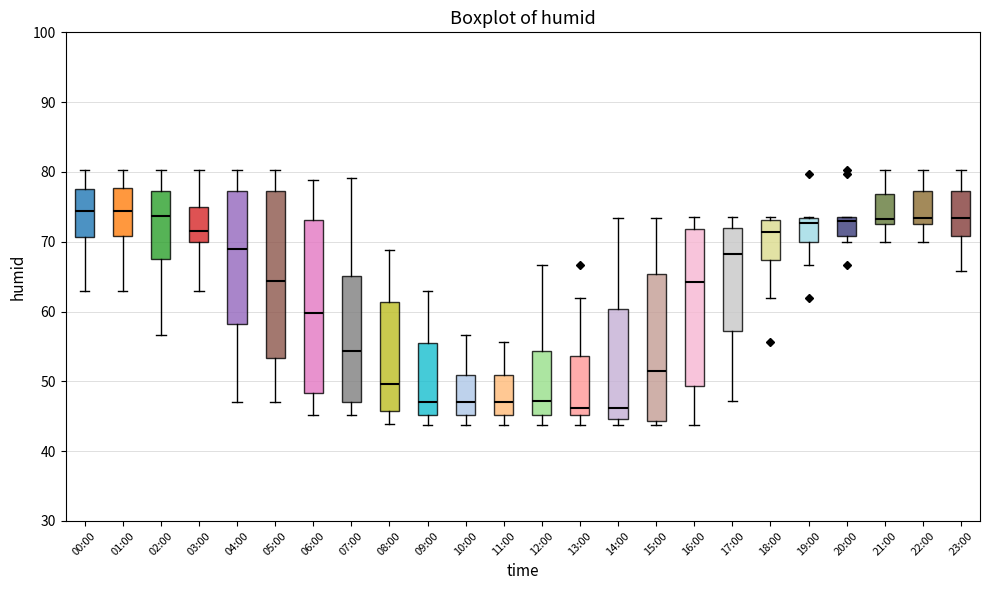

Reading left to right, read every box against the y-axis: the position of its median line, the range the box covers, and the ends of its whiskers. The values are not printed on the chart, so give them approximately, as read against the axis.

00:00: median 74, box 71 to 78, whiskers 63 to 80
01:00: median 74, box 71 to 78, whiskers 63 to 80
02:00: median 74, box 68 to 77, whiskers 57 to 80
03:00: median 72, box 70 to 75, whiskers 63 to 80
04:00: median 69, box 58 to 77, whiskers 47 to 80
05:00: median 64, box 53 to 77, whiskers 47 to 80
06:00: median 60, box 48 to 73, whiskers 45 to 79
07:00: median 54, box 47 to 65, whiskers 45 to 79
08:00: median 50, box 46 to 61, whiskers 44 to 69
09:00: median 47, box 45 to 56, whiskers 44 to 63
10:00: median 47, box 45 to 51, whiskers 44 to 57
11:00: median 47, box 45 to 51, whiskers 44 to 56
12:00: median 47, box 45 to 54, whiskers 44 to 67
13:00: median 46, box 45 to 54, whiskers 44 to 62
14:00: median 46, box 45 to 60, whiskers 44 to 73
15:00: median 51, box 44 to 65, whiskers 44 (just below the box's lower edge) to 73
16:00: median 64, box 49 to 72, whiskers 44 to 74
17:00: median 68, box 57 to 72, whiskers 47 to 74
18:00: median 71, box 67 to 73, whiskers 62 to 74
19:00: median 73 (just below the box's upper edge), box 70 to 73, whiskers 67 to 74
20:00: median 73 (just below the box's upper edge), box 71 to 73, whiskers 70 to 74
21:00: median 73 (just above the box's lower edge), box 73 to 77, whiskers 70 to 80
22:00: median 73 (just above the box's lower edge), box 73 to 77, whiskers 70 to 80
23:00: median 73, box 71 to 77, whiskers 66 to 80